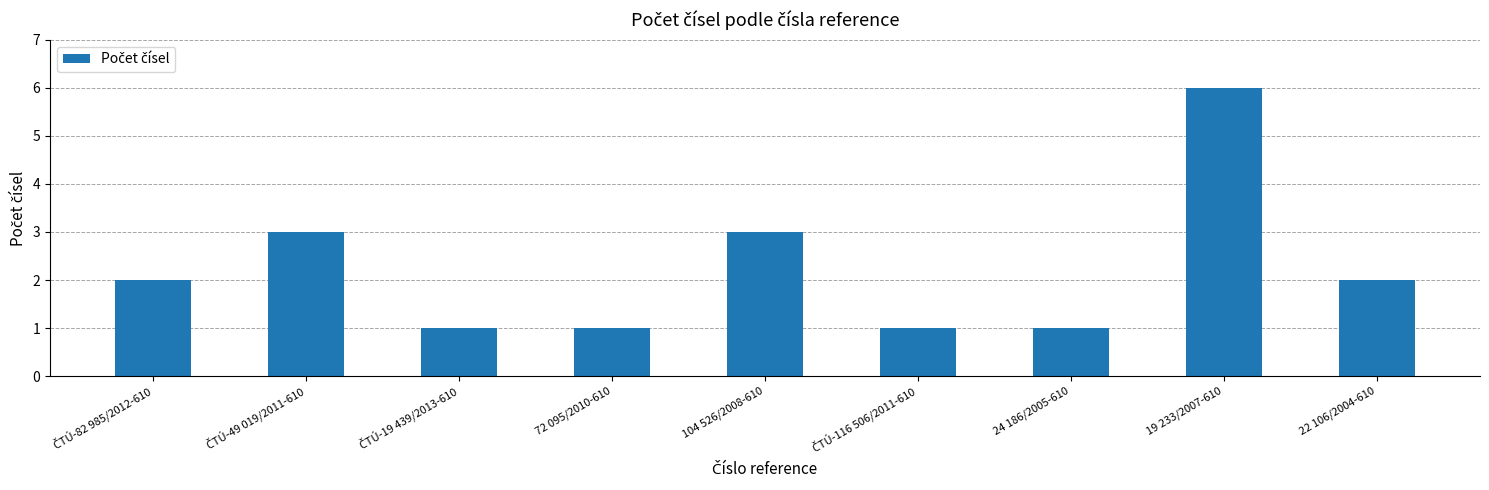

What is the sum of all values?

20